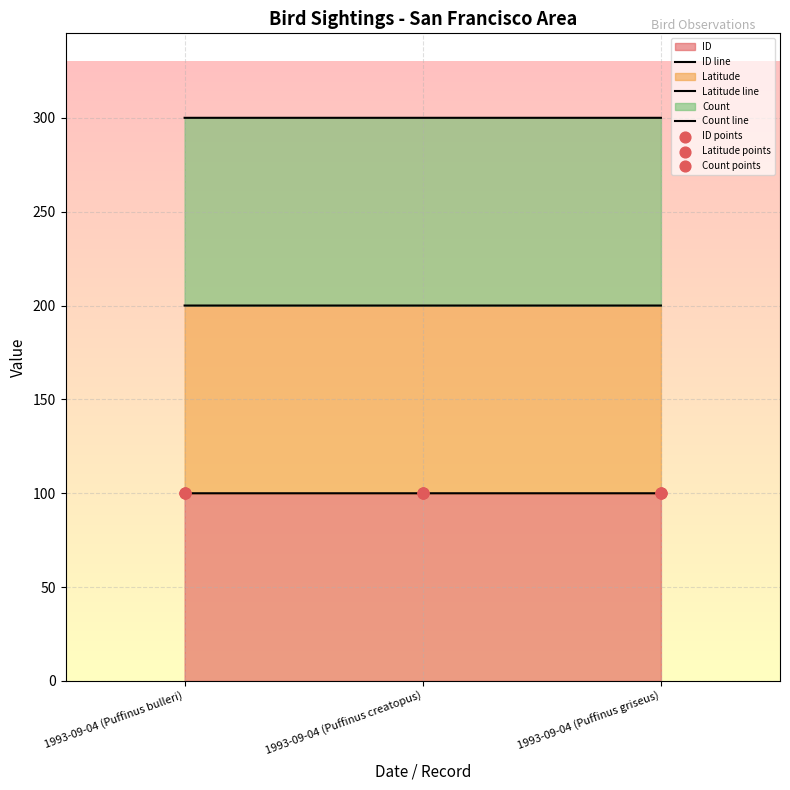

The value of ID at 1993-09-04 (Puffinus creatopus) is 31.5. True or false?

False